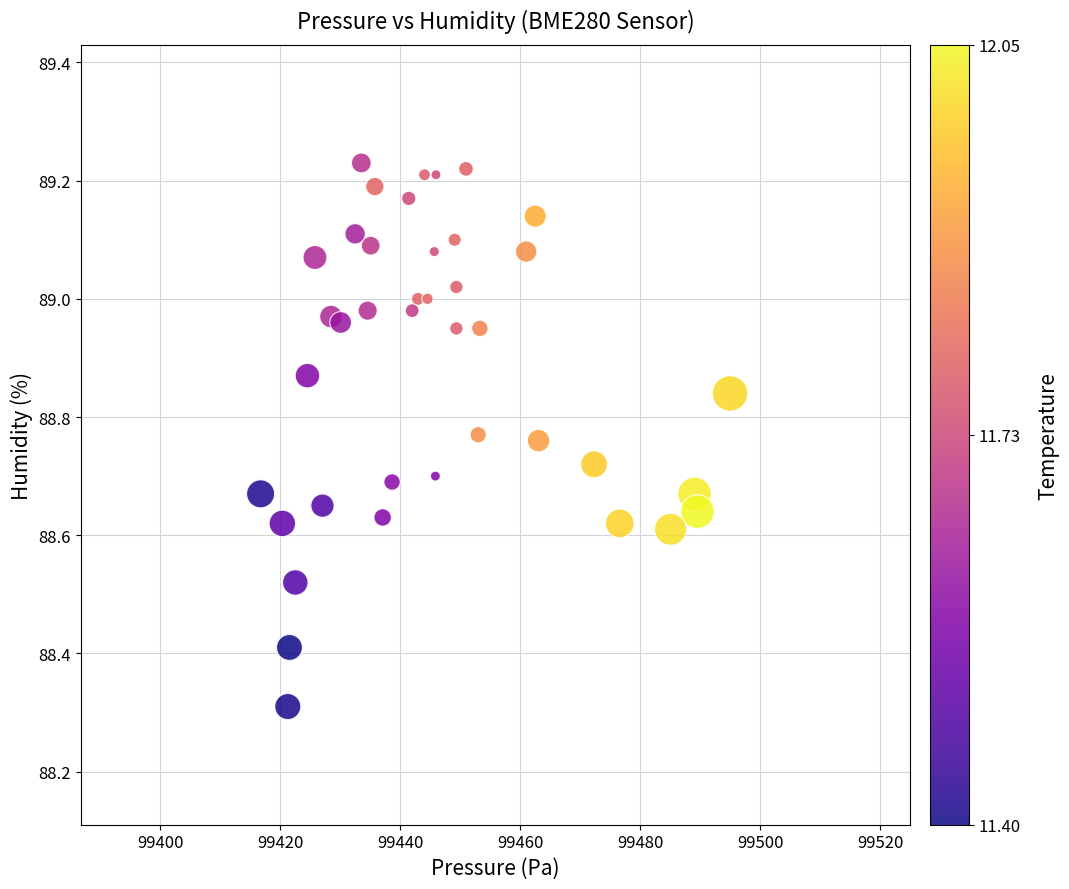

What Y value in the scatter plot is closest to 88?

88.3